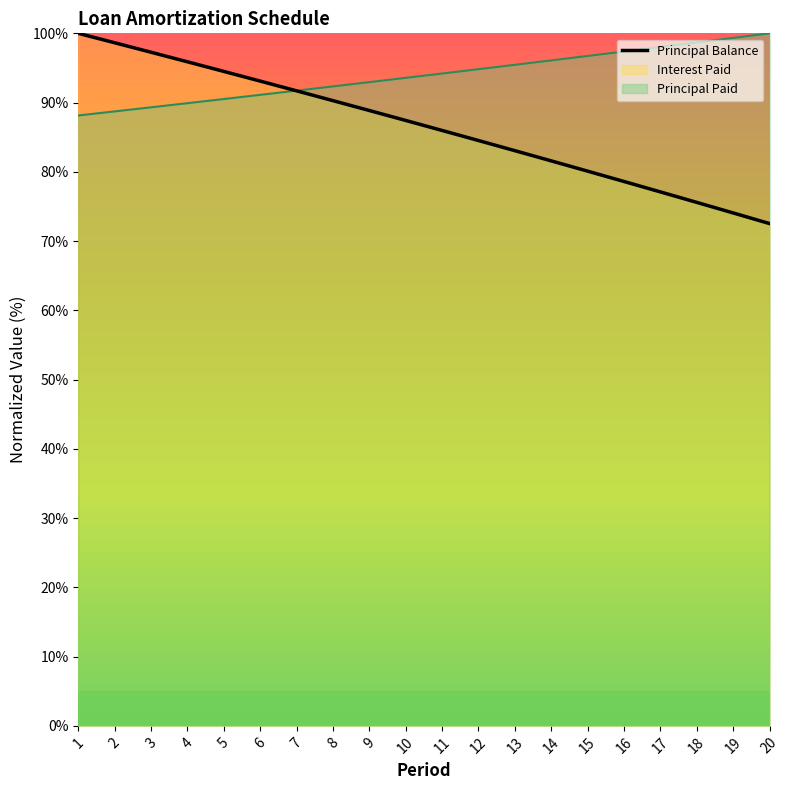

What is the greatest value displayed?

100.0